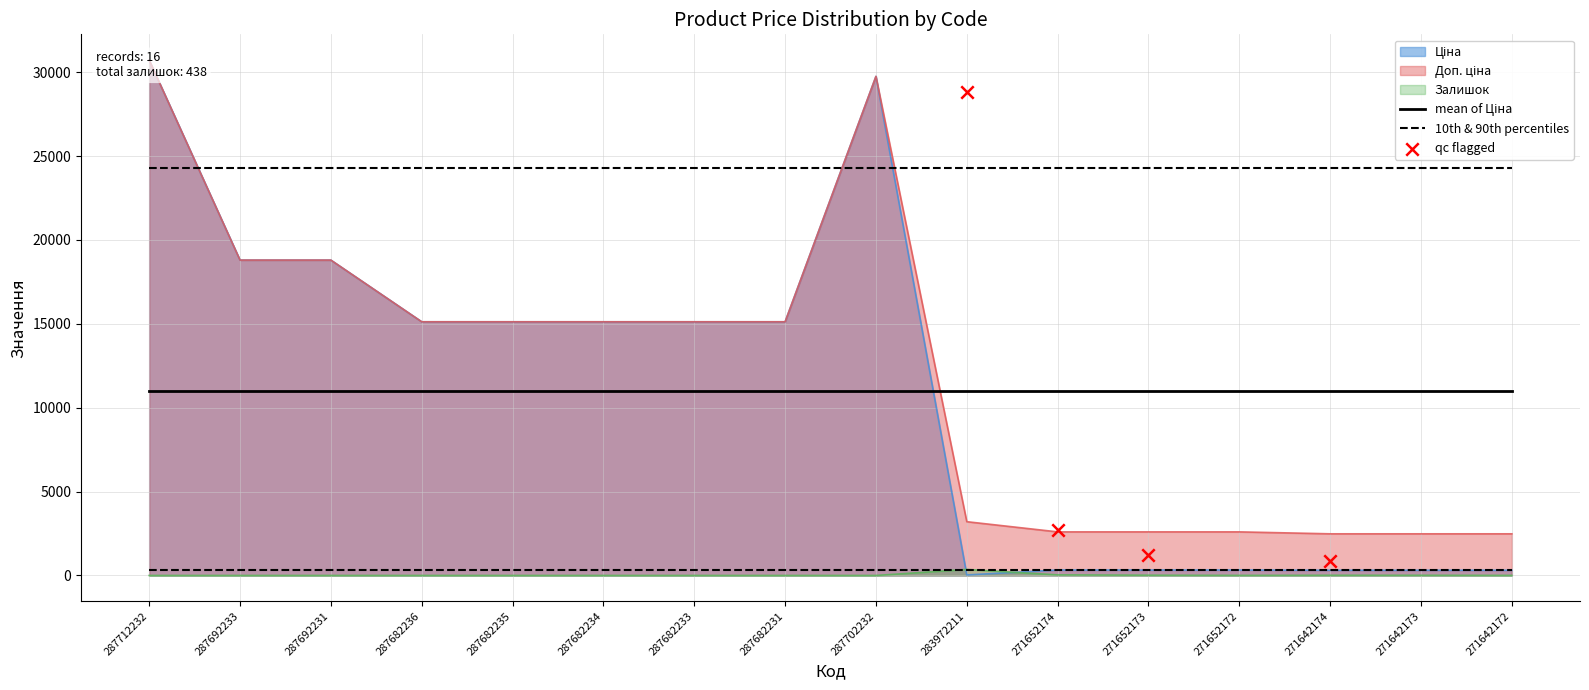

Which series reaches the minimum Y coordinate?

Залишок